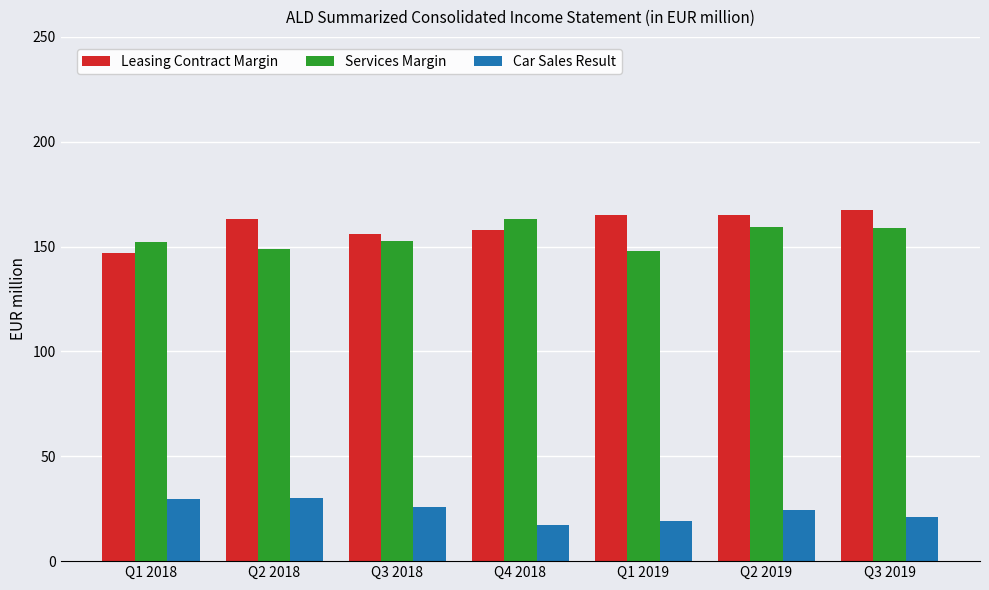

The value of Services Margin at Q1 2019 is 50.5. True or false?

False